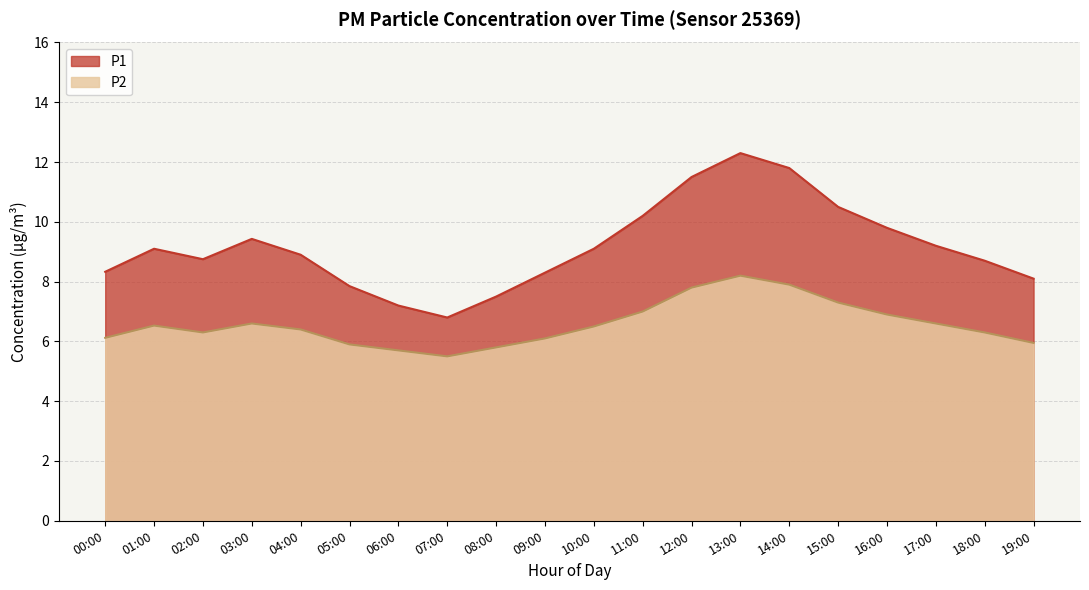

True or false: P2 and P1 intersect in this chart.

False